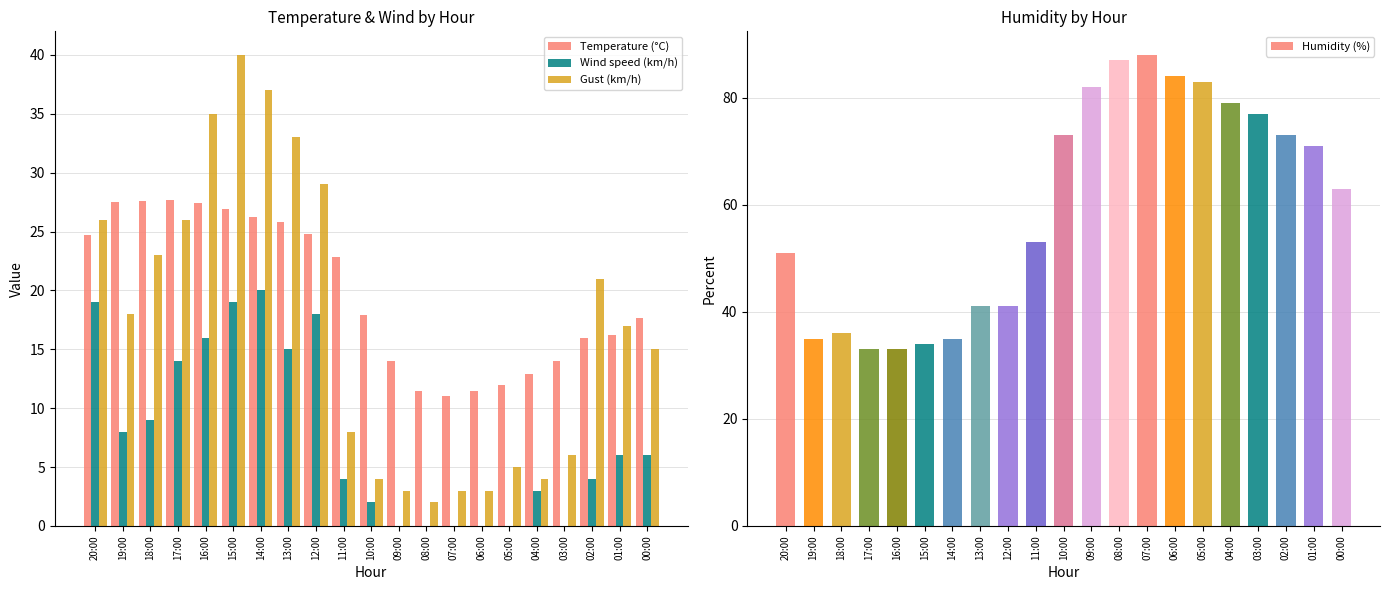

Does the chart contain stacked bars?

No